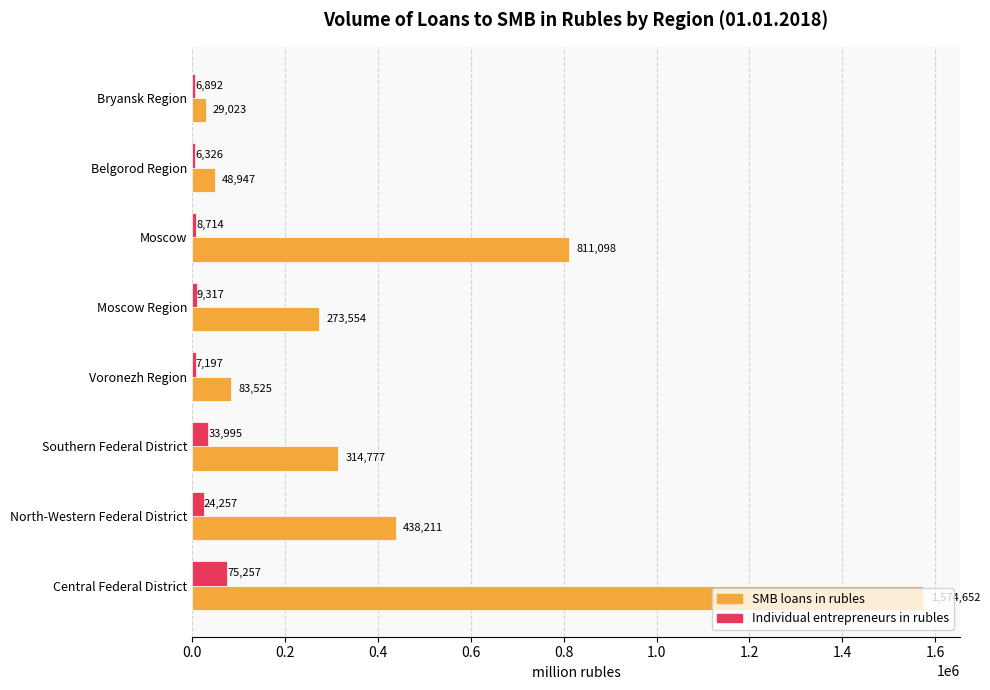

The SMB loans in rubles series shows 1574652 at Central Federal District. True or false?

True